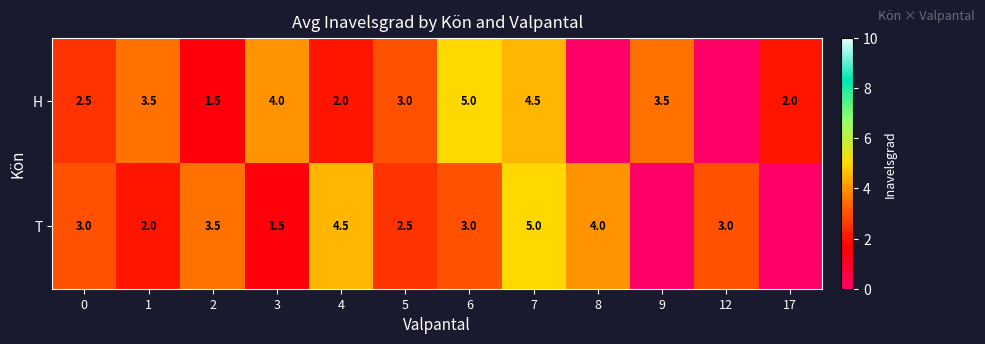

Rank the series at 0 from lowest to highest value.

H, T